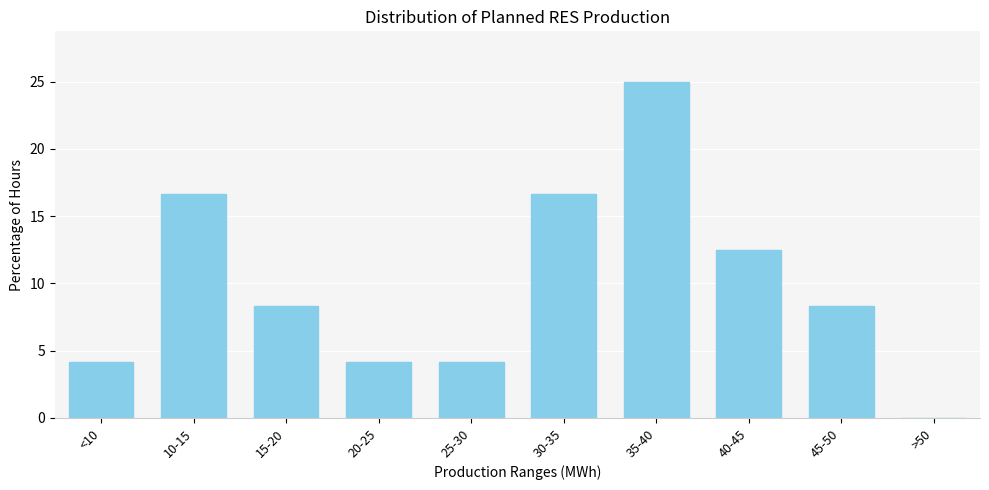

Reading right to left, what are all the values shown in this chart?

>50=0.0	45-50=8.3	40-45=12.5	35-40=25.0	30-35=16.7	25-30=4.2	20-25=4.2	15-20=8.3	10-15=16.7	<10=4.2